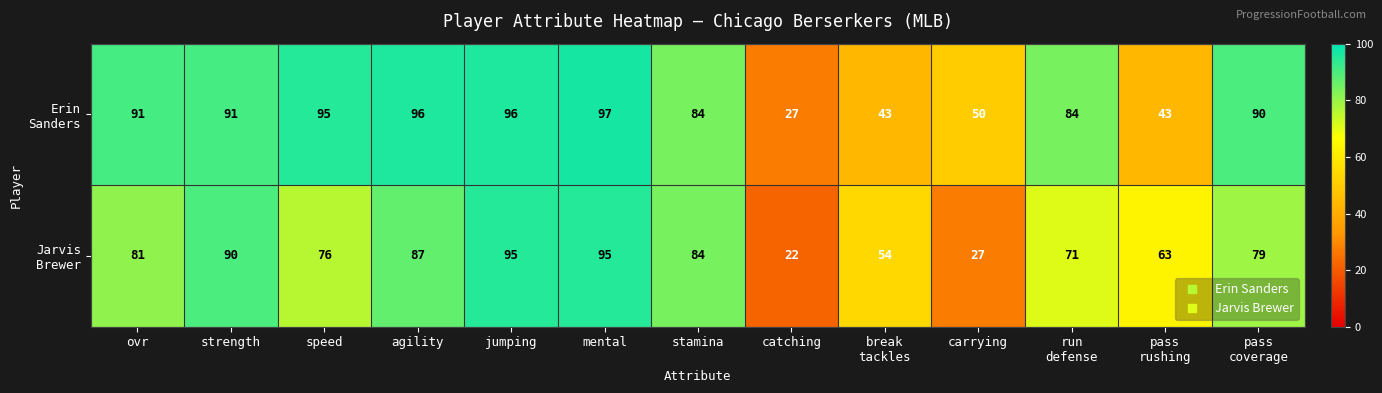

Which category has the lowest value across all series?

catching